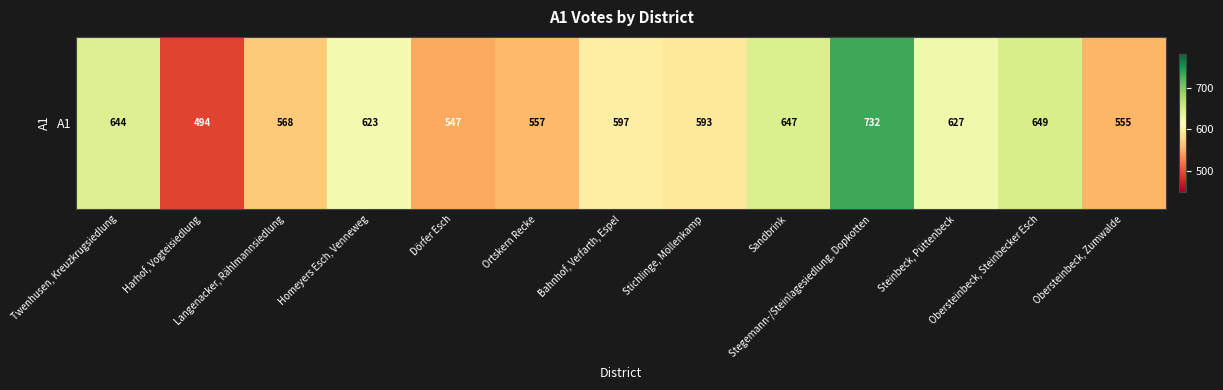

Reading left to right, transcribe all the data shown in this chart.

644	494	568	623	547	557	597	593	647	732	627	649	555